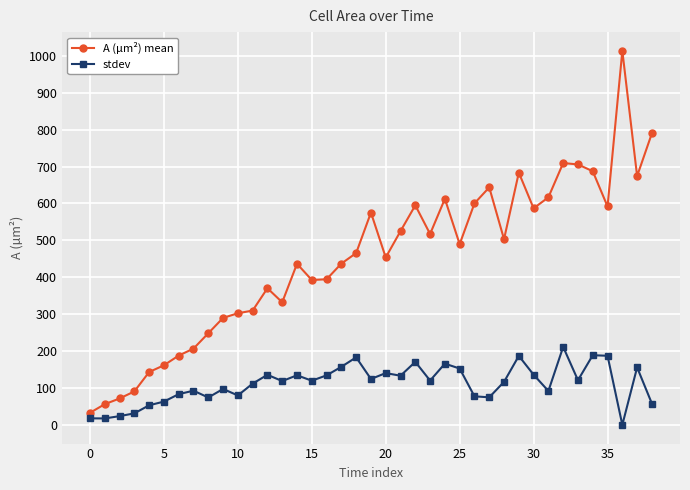

True or false: A (µm²) mean and stdev intersect in this chart.

False